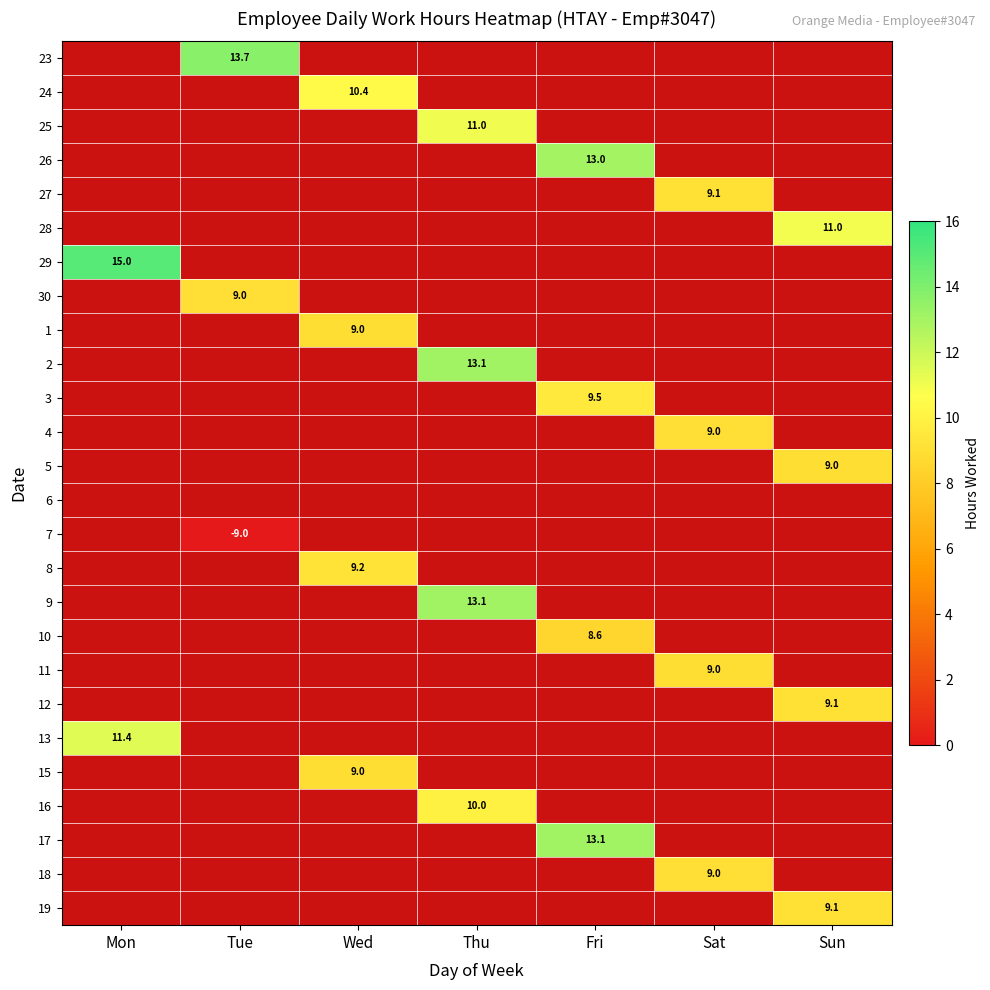

What is the smallest value displayed?

-9.0